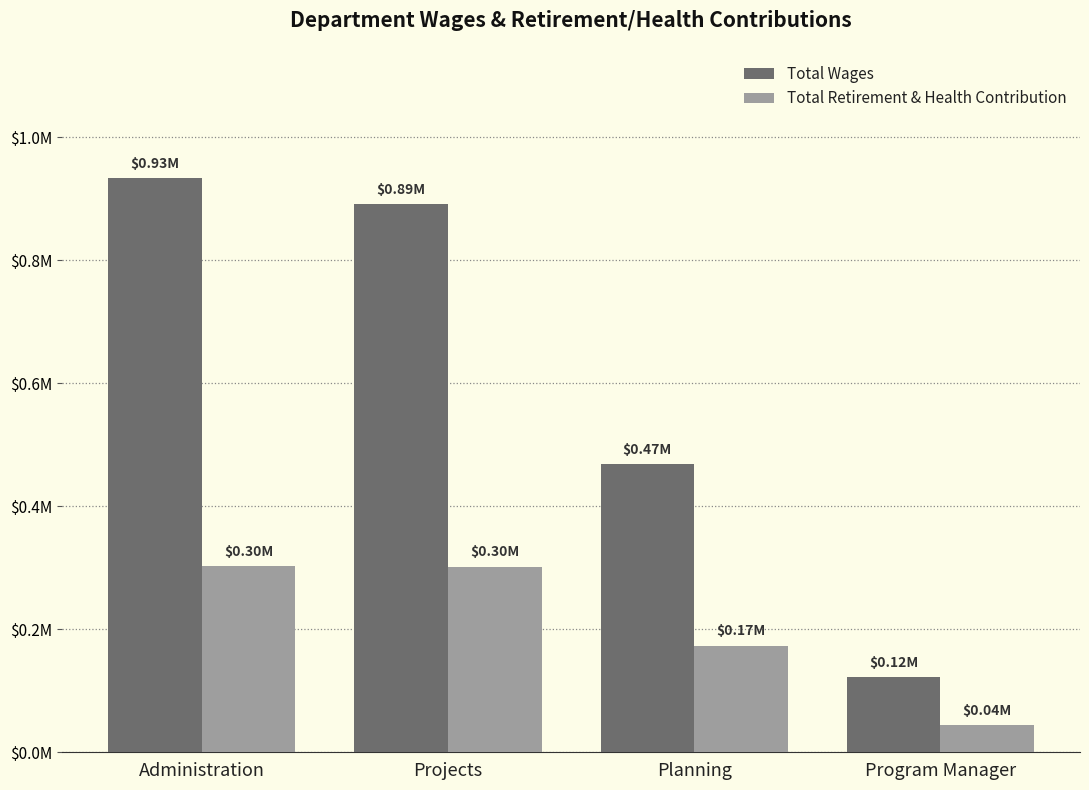

At which category is the sum across all series the highest?

Administration